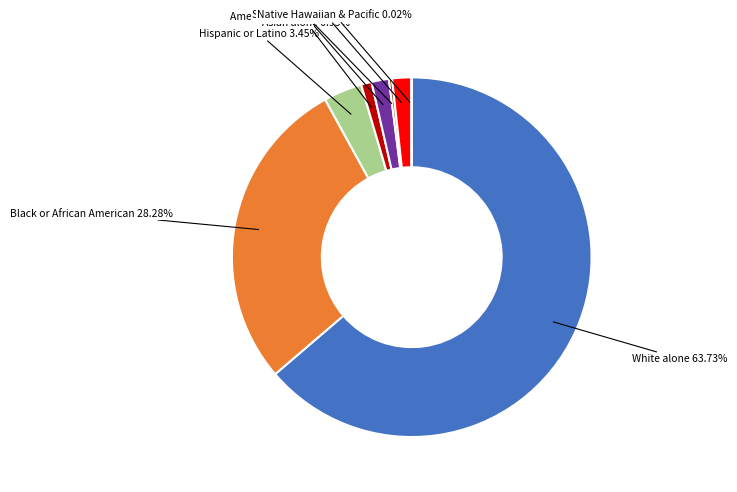

Does any single category account for the majority?

Yes